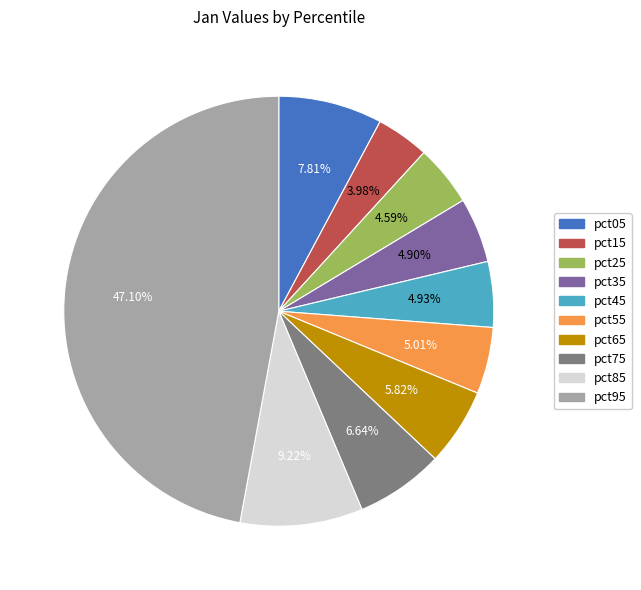

Combined, do pct65 and pct95 account for over 50%?

Yes